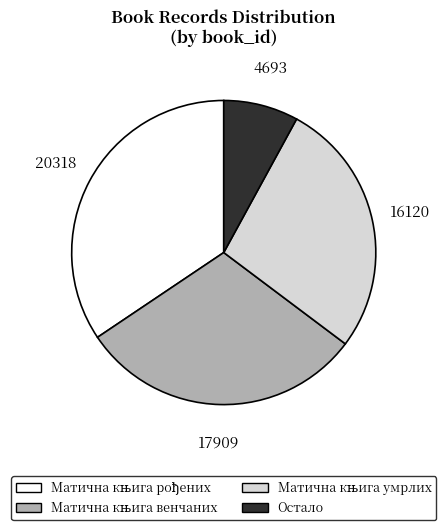

What is the smallest slice in the pie chart?

Остало